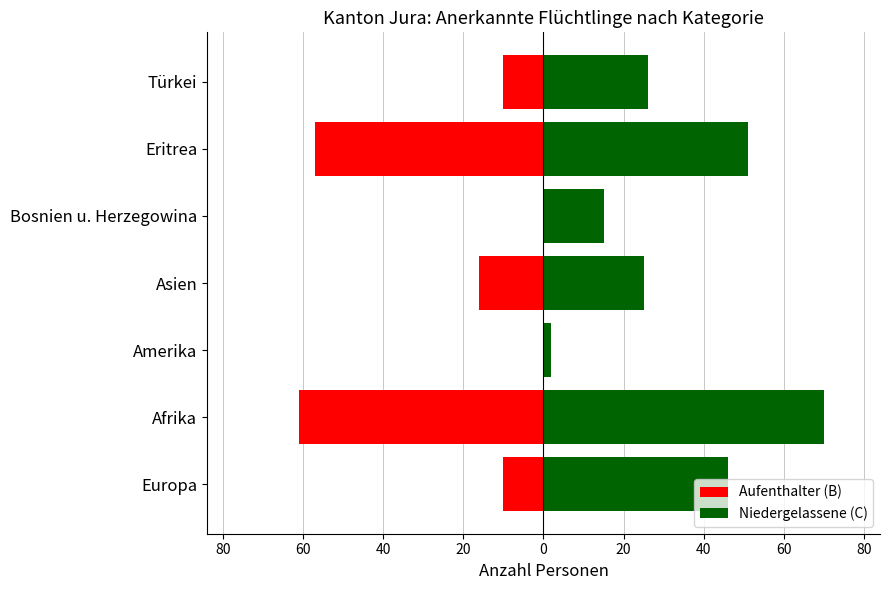

At Afrika, list the series in order from largest to smallest.

Niedergelassene (C), Aufenthalter (B)